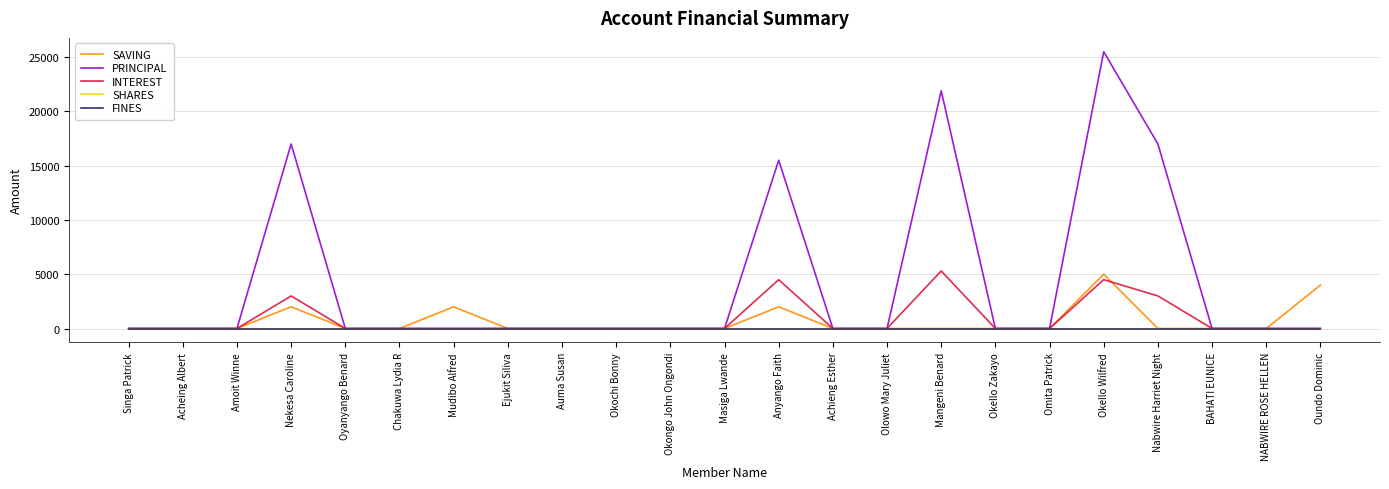

Which series has the largest range (max minus min)?

PRINCIPAL